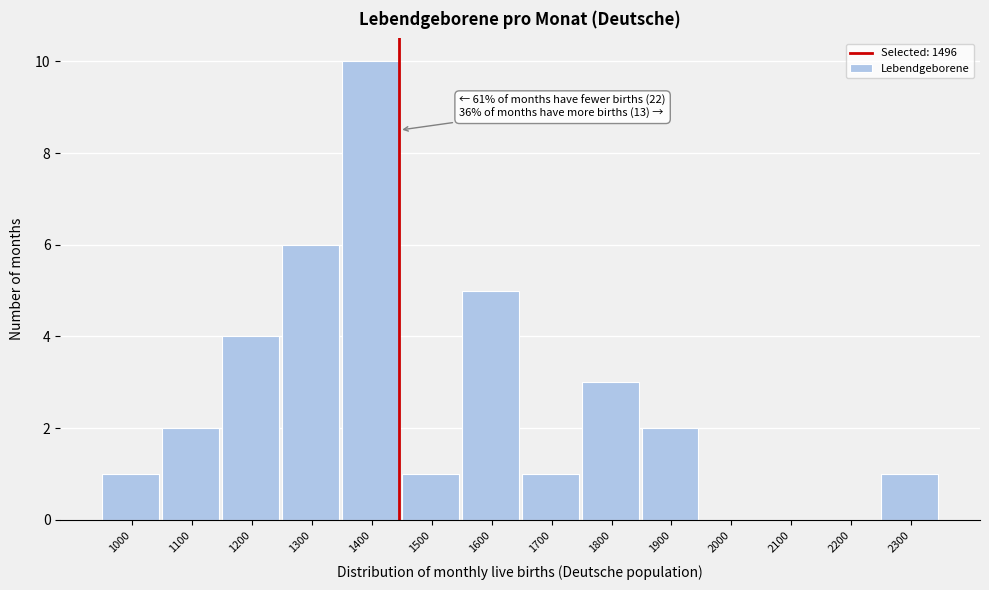

Reading left to right, what are all the values shown in this chart?

1000=1	1100=2	1200=4	1300=6	1400=10	1500=1	1600=5	1700=1	1800=3	1900=2	2000=0	2100=0	2200=0	2300=1